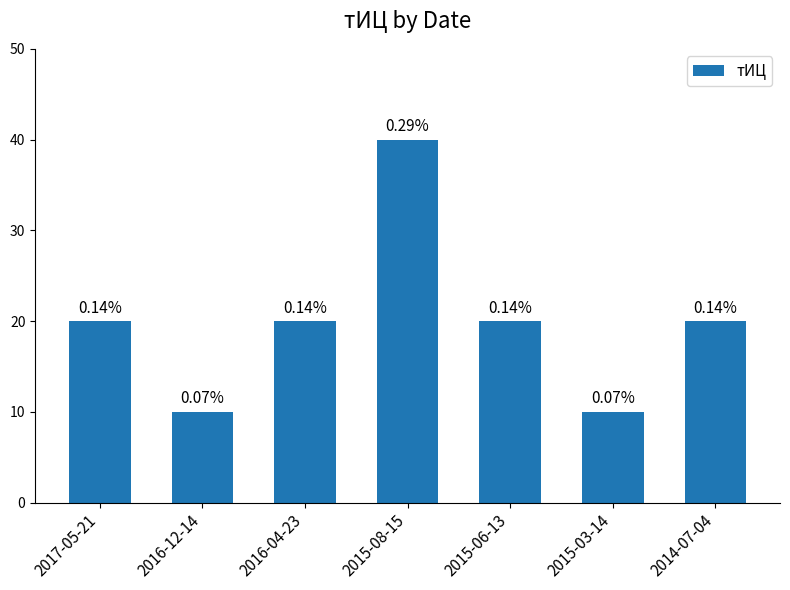

What is the value of the 7th bar from the left?

20